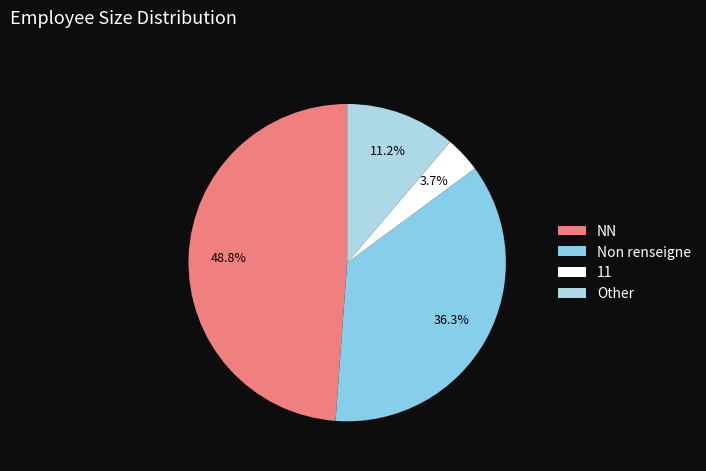

Which slice is the largest?

NN